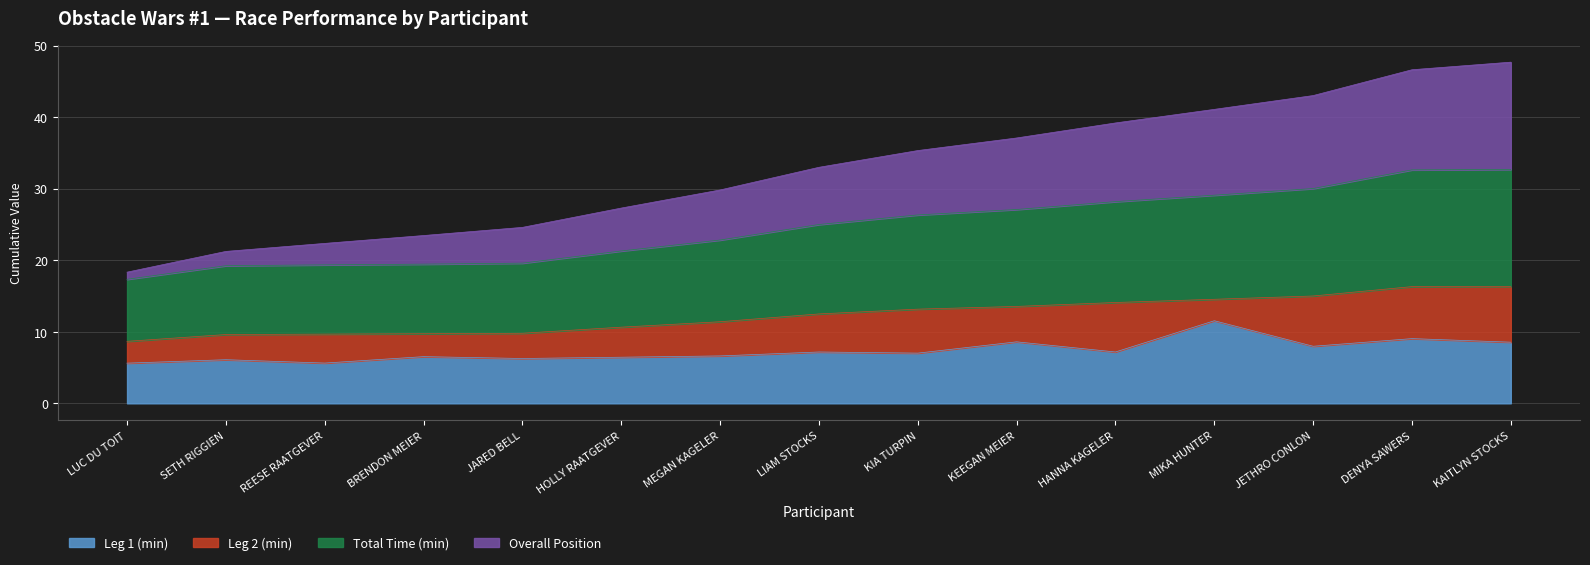

True or false: Leg 1 (min) has a value of 6.6 at MEGAN KAGELER.

True